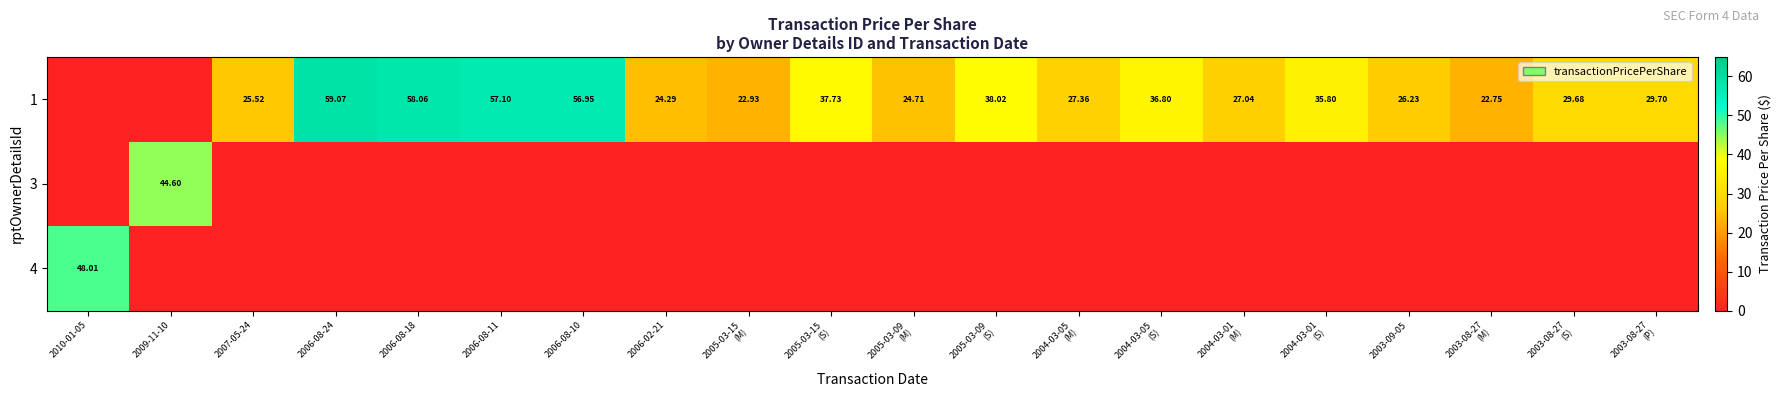

Where is 1 nearest to the value 29?

2003-08-27 (S)